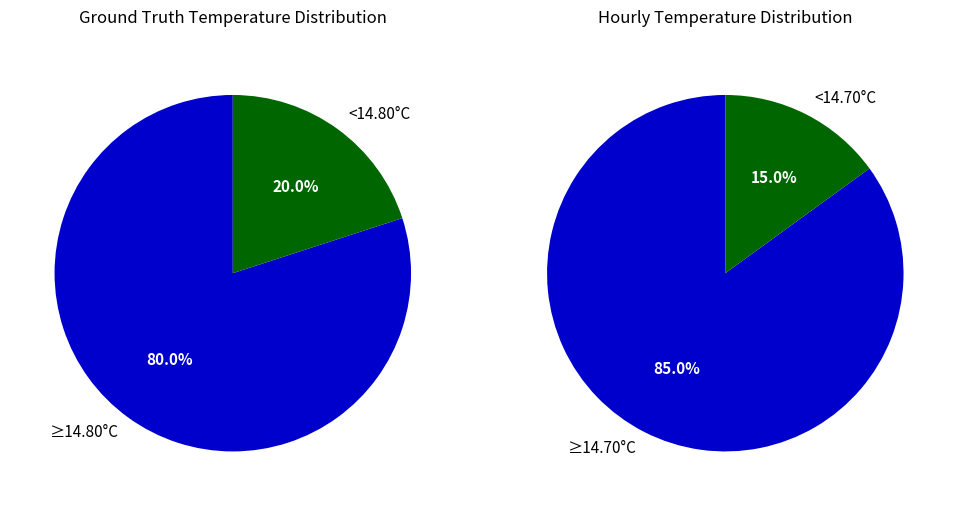

Is Hour 3 the majority of the pie?

No